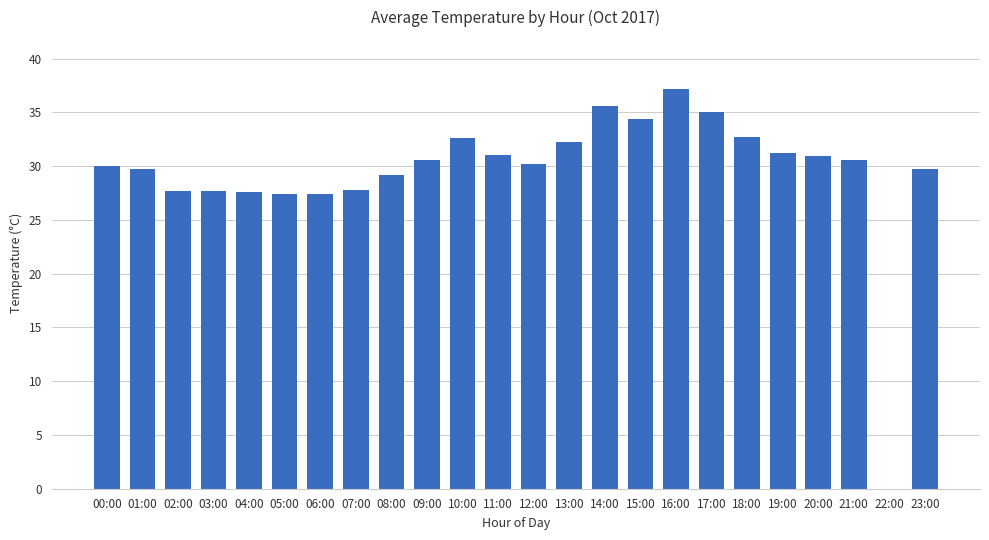

How many categories are shown in the chart?

24